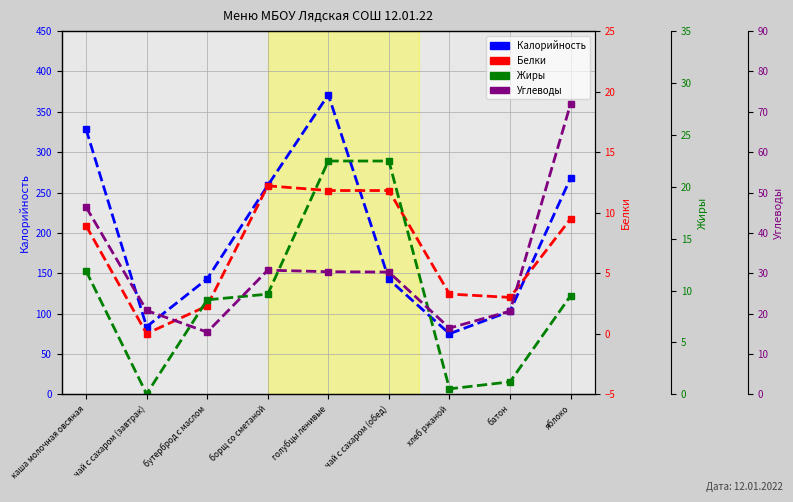

How many data points in Жиры are above 9?

6